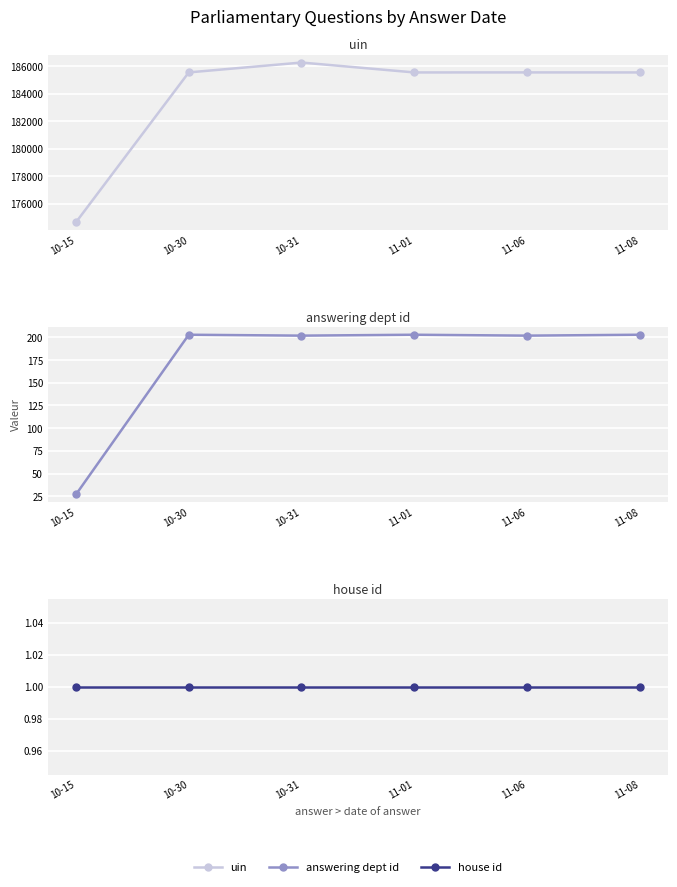

What is the highest value of the house id series?

1